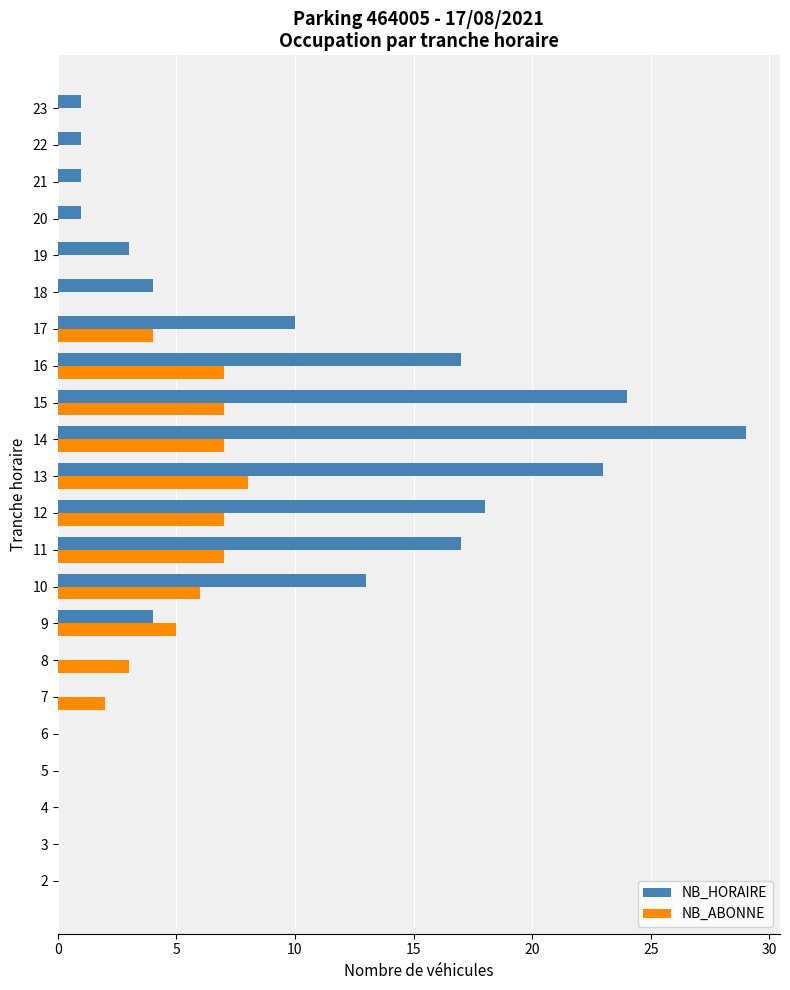

Between 12 and 23, which series saw the biggest shift?

NB_HORAIRE